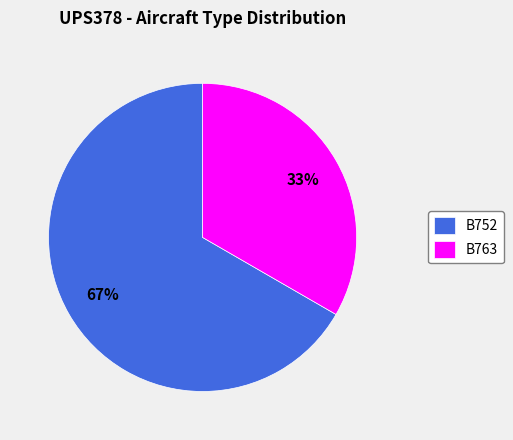

The B763 slice represents 33% of the pie. True or false?

True